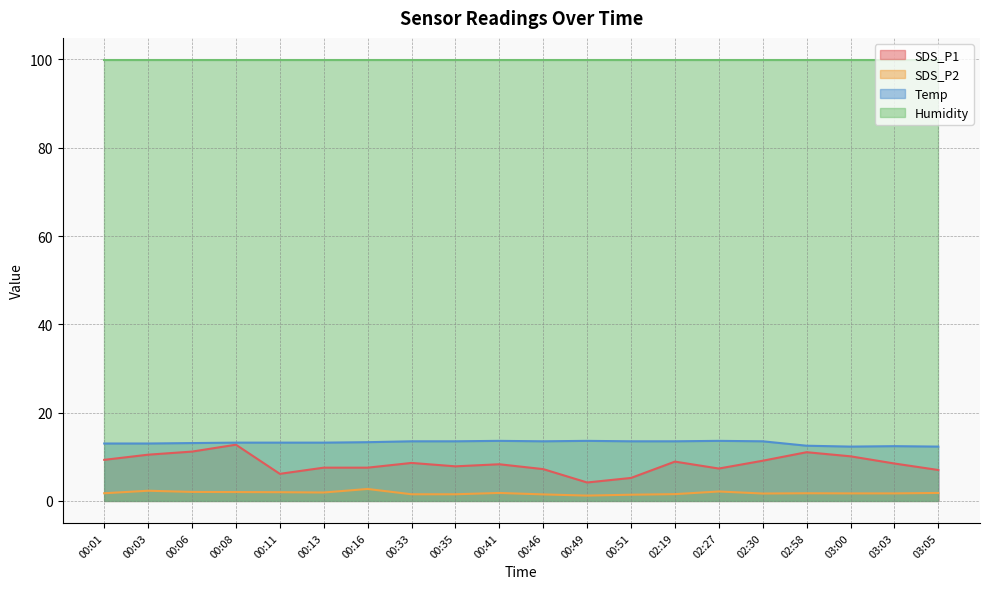

What is the label of the 13th point from the left?

00:51